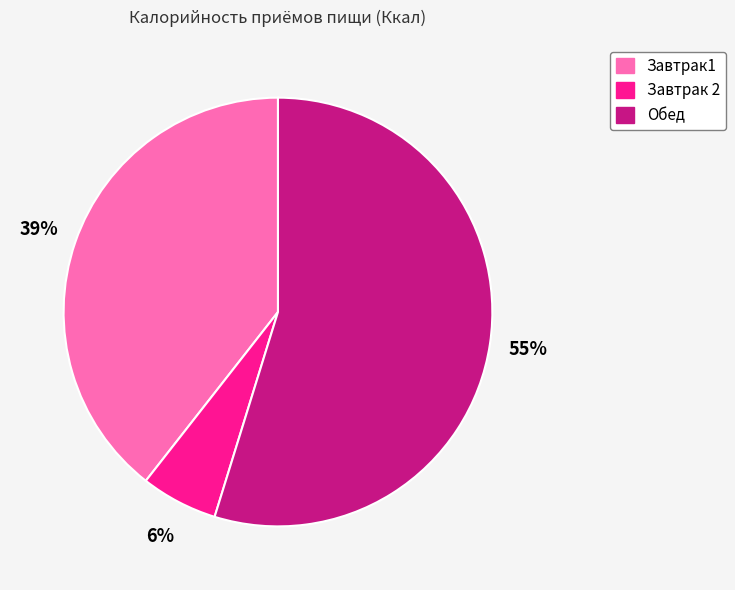

What percentage is the Завтрак 2 slice, to the nearest percent?

6%